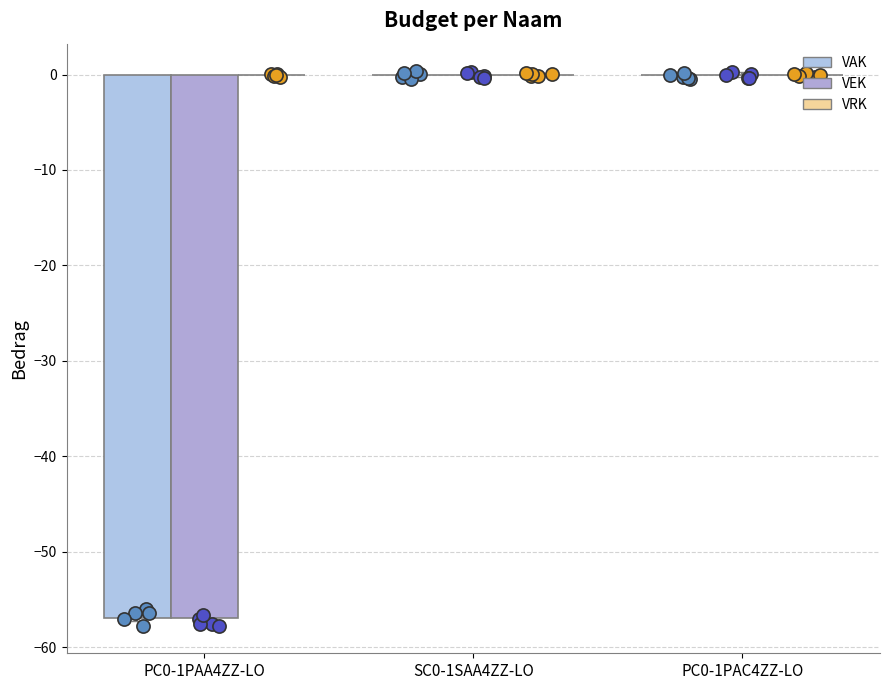

Is the value of VAK at SC0-1SAA4ZZ-LO greater than the value of VEK at PC0-1PAA4ZZ-LO?

Yes